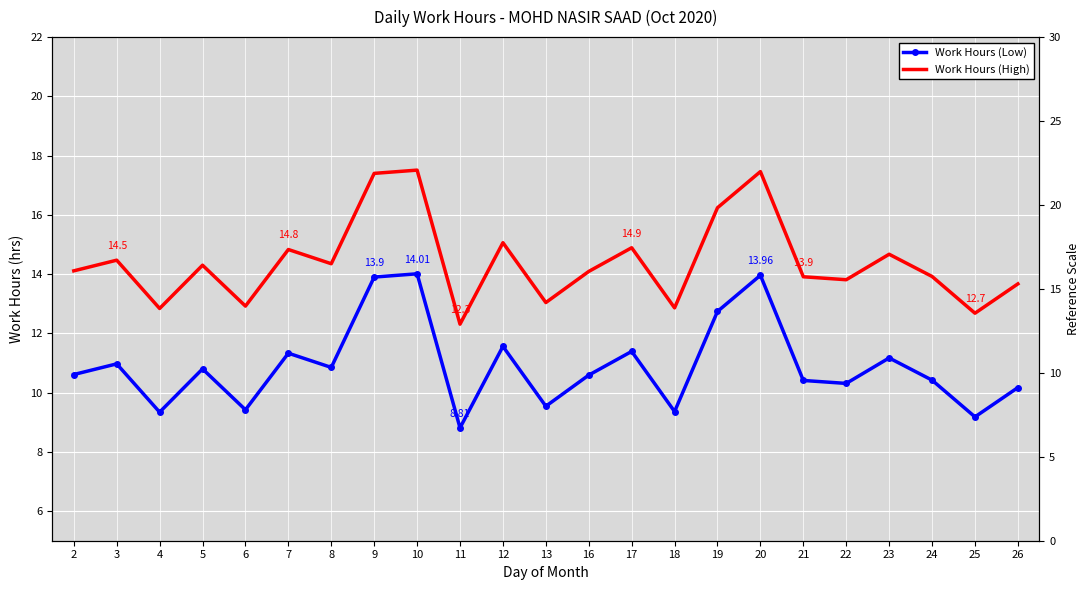

What is the value of the Work Hours (Low) point at the 21st from the left?

10.4